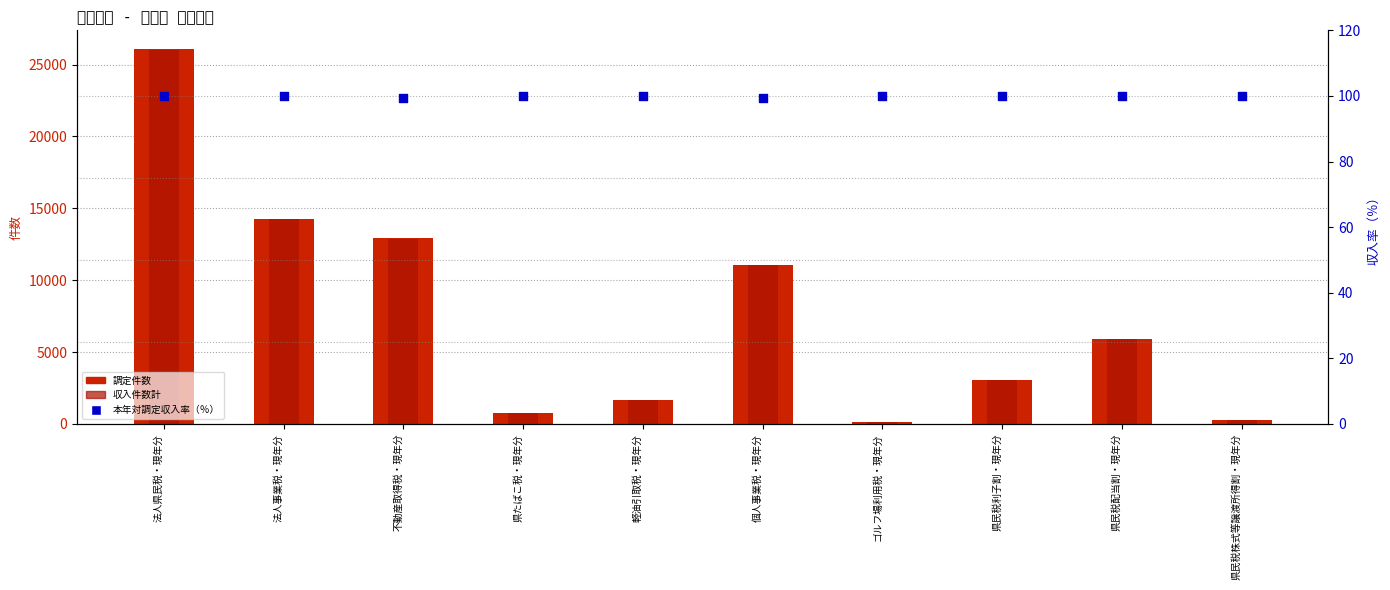

Which series has the largest Y range (max minus min)?

調定件数